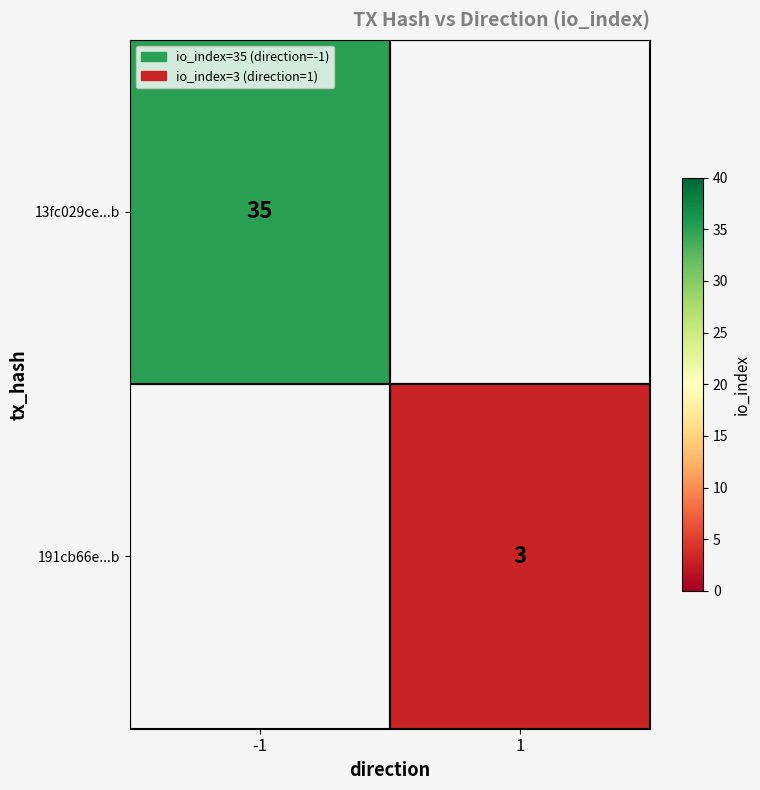

True or false: 13fc029ce...b has a value of 35 at -1.

True